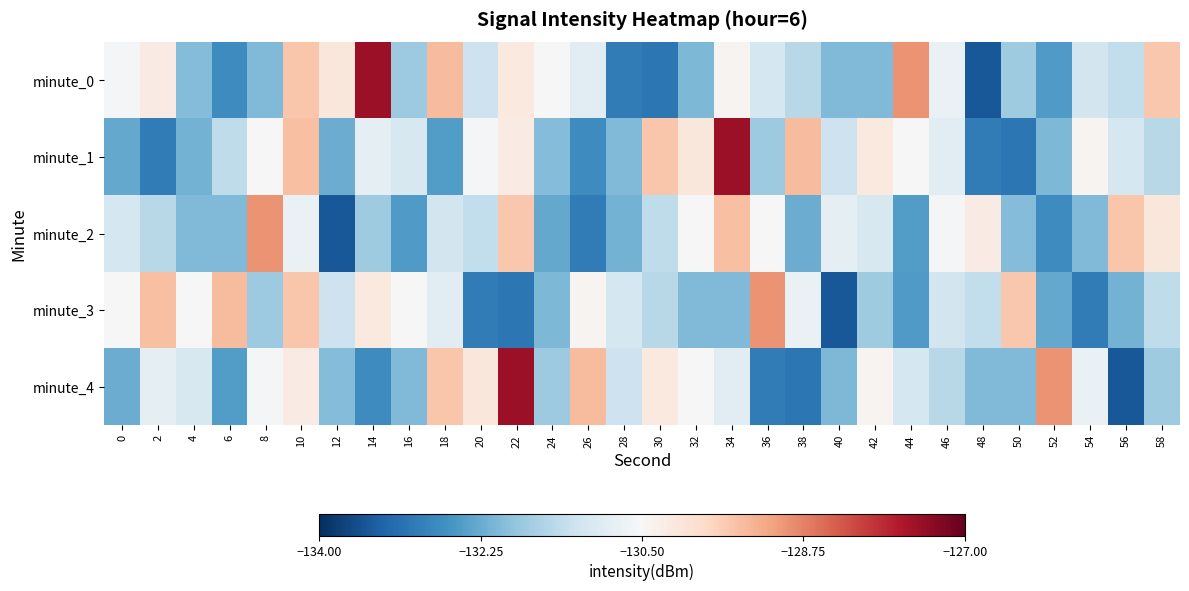

At which category is the sum across all series the highest?

10